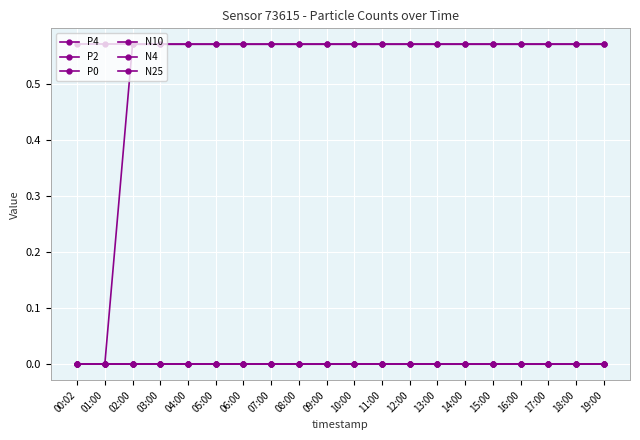

Where is N10 nearest to the value 0?

00:02